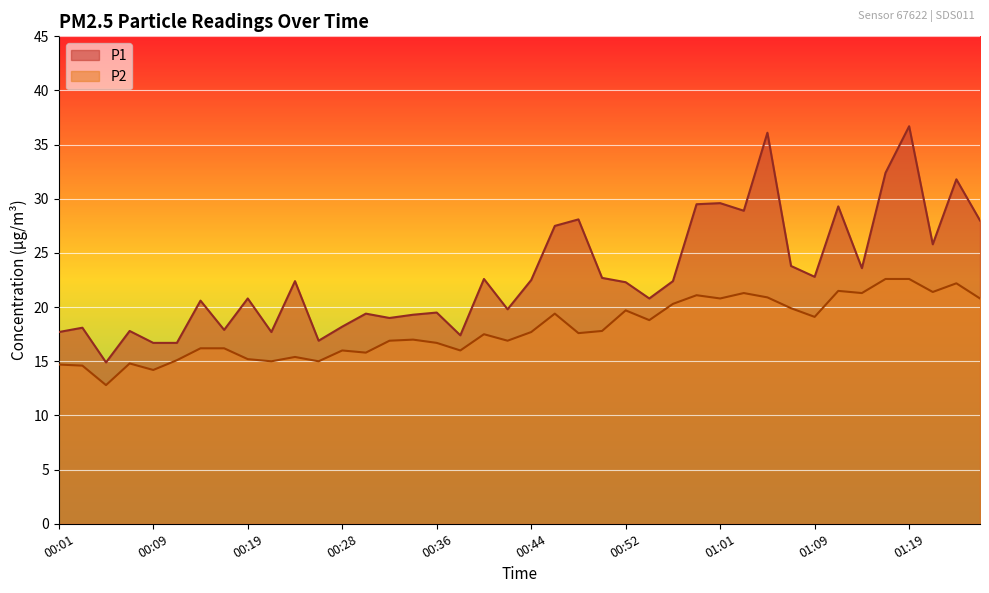

List the series in order of their overall mean, lowest first.

P2, P1